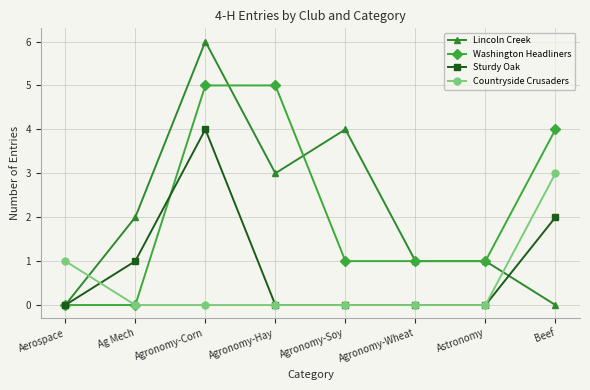

True or false: Washington Headliners has a value of 5 at Agronomy-Corn.

True